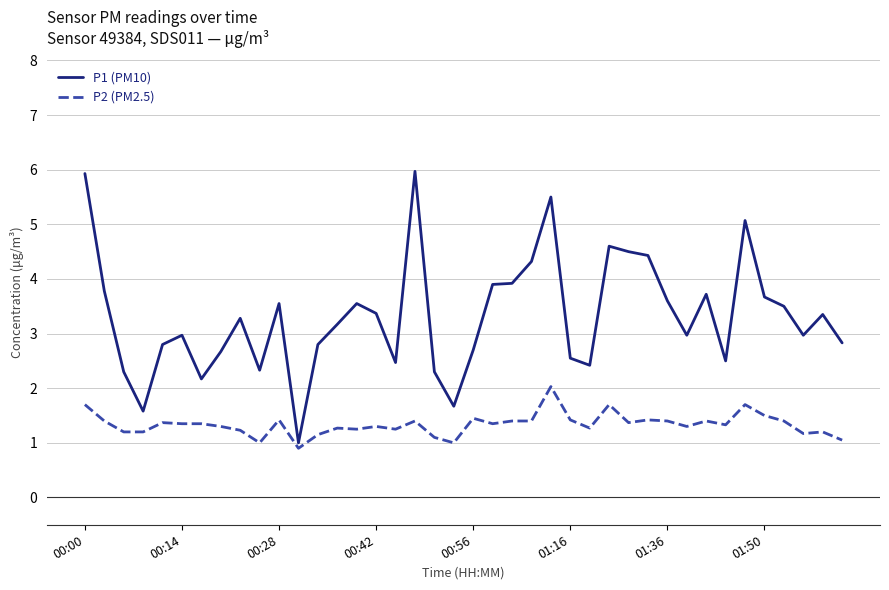

Which series has the largest range (max minus min)?

P1 (PM10)